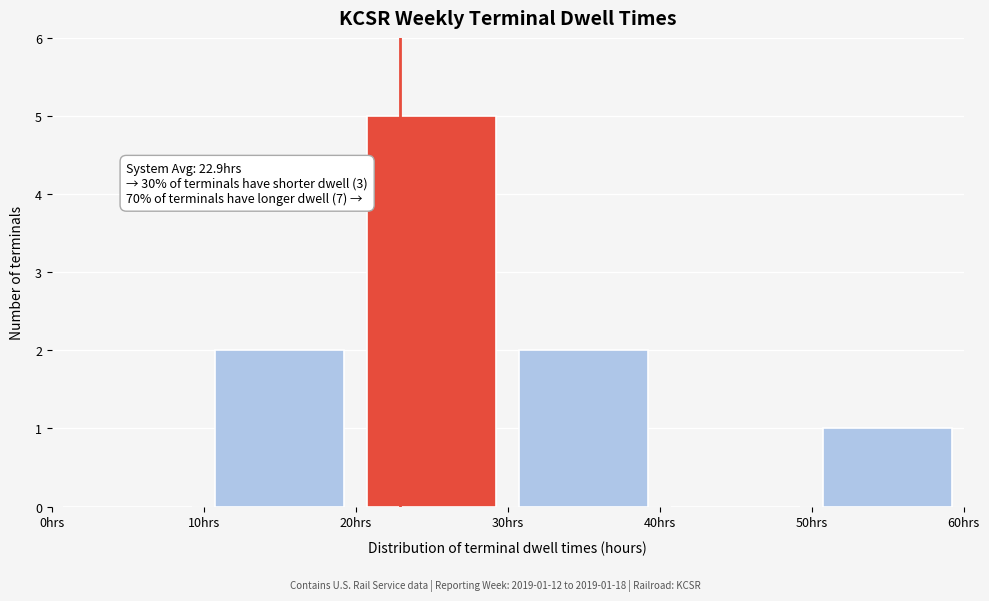

Which range on the x-axis has the tallest bar?

20 to 30